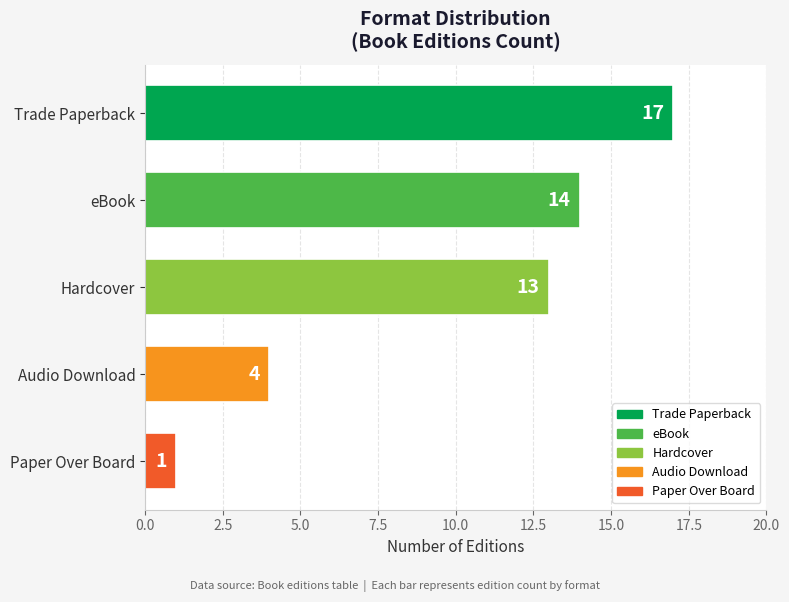

Are the bars grouped side by side (vs. stacked)?

No